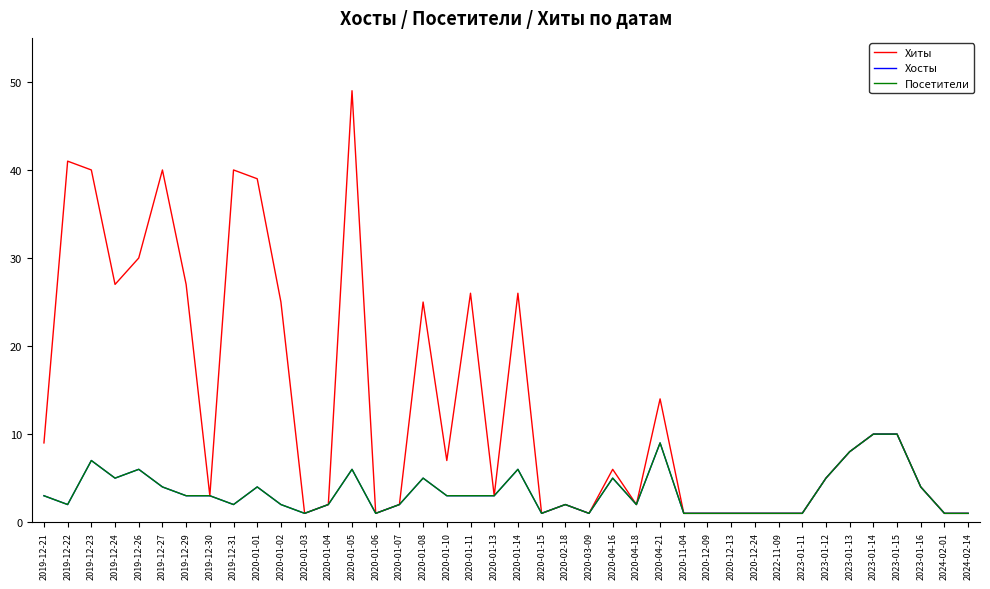

True or false: Хиты and Посетители cross at least once.

False